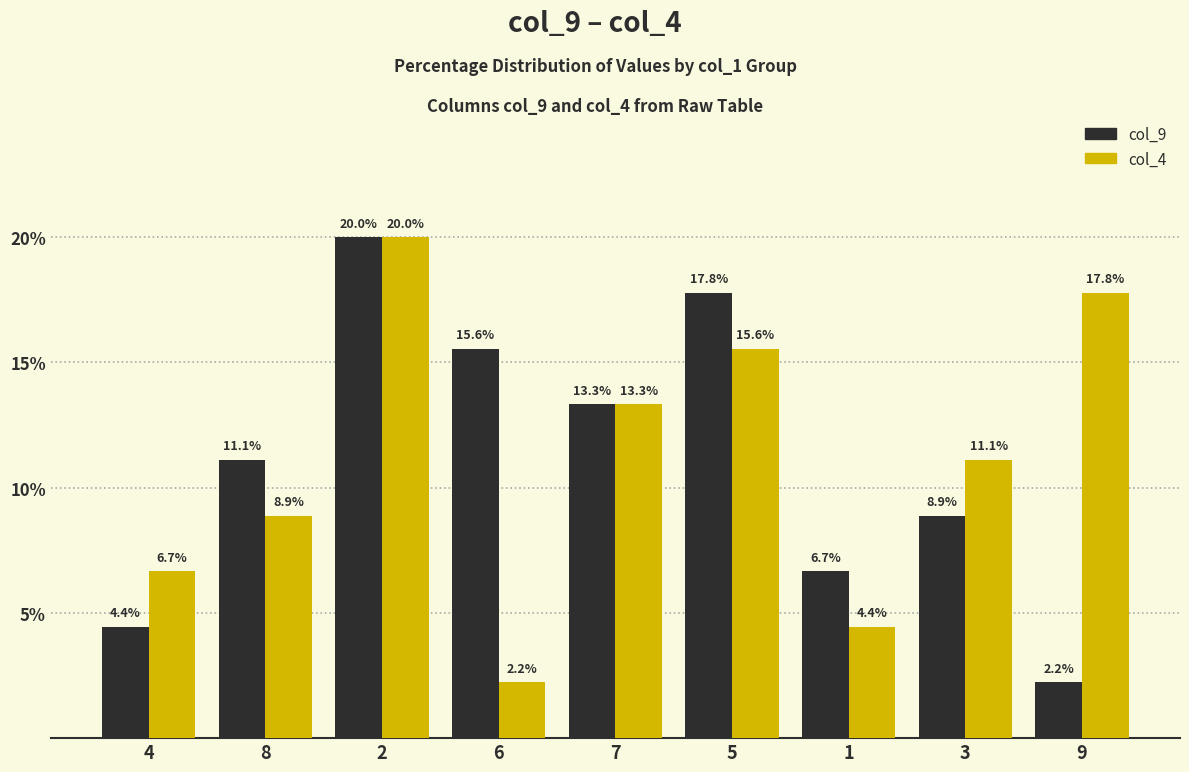

What is the value of the col_4 bar at the 3rd from the left?

20.0